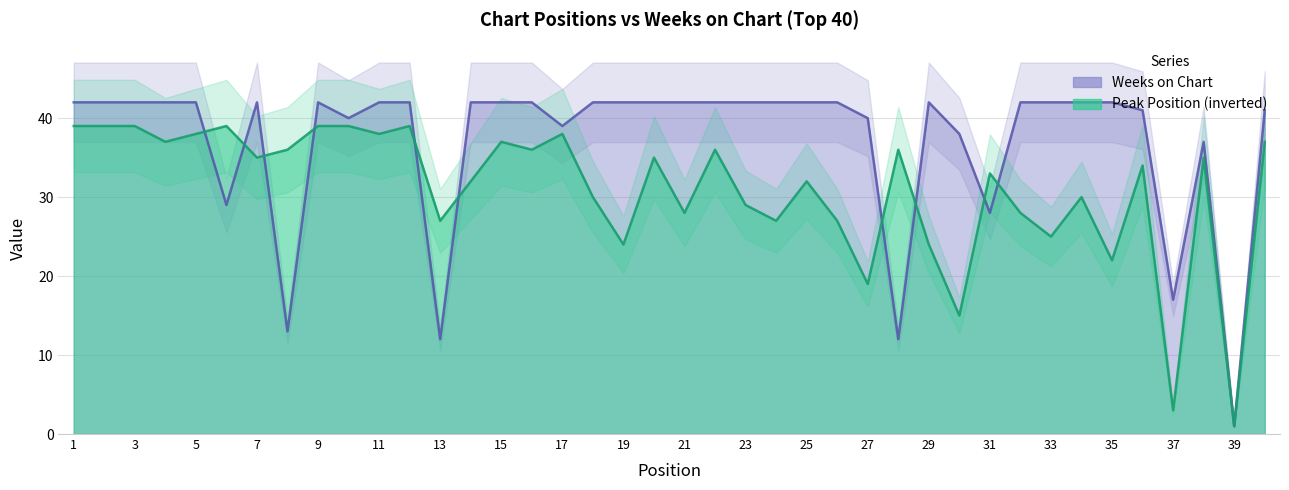

Does the chart have visible grid lines?

Yes